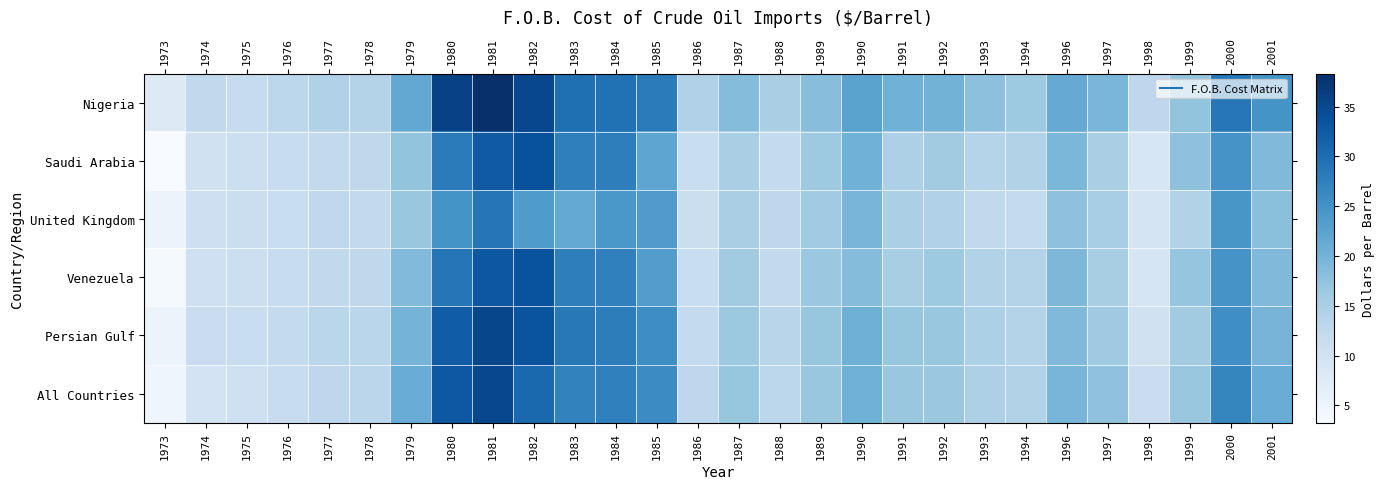

At how many categories does at least one series exceed 6?

28